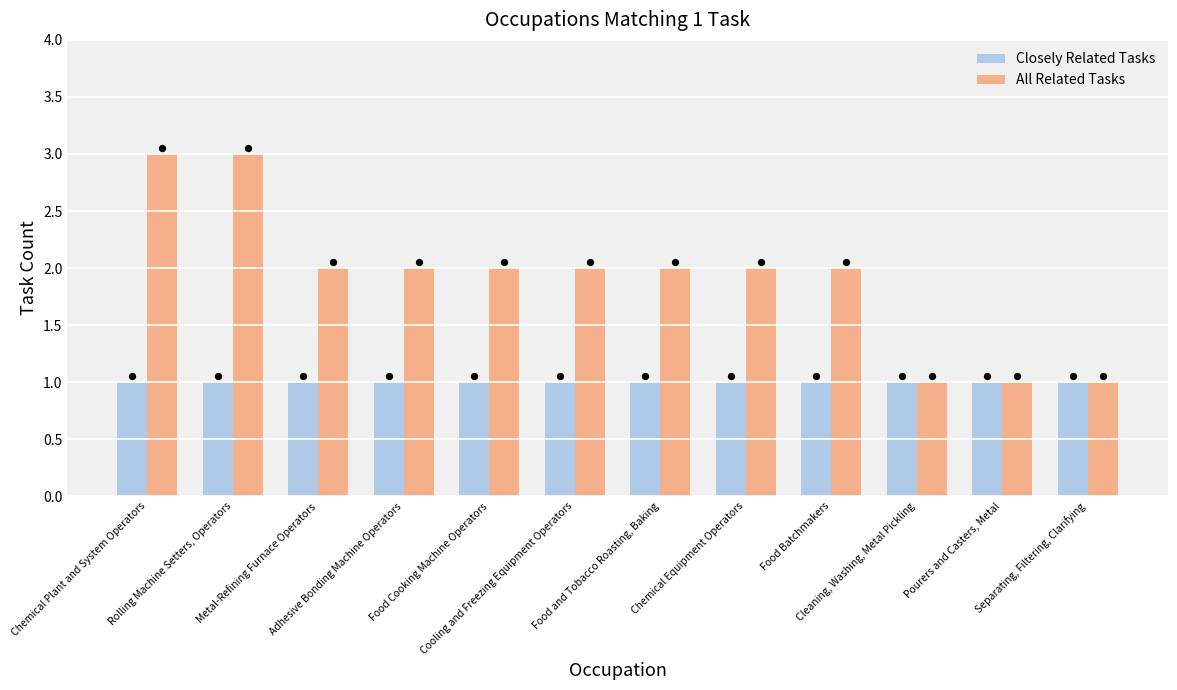

At which category is the sum across all series the highest?

Chemical Plant and System Operators